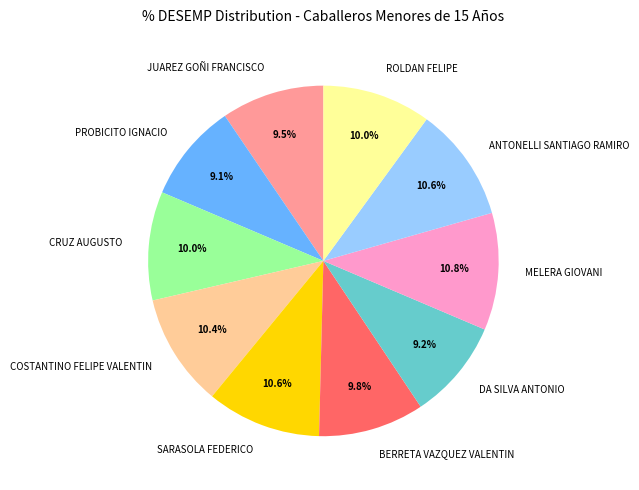

To the nearest percent, what is the difference between the ANTONELLI SANTIAGO RAMIRO and CRUZ AUGUSTO slice percentages?

1%